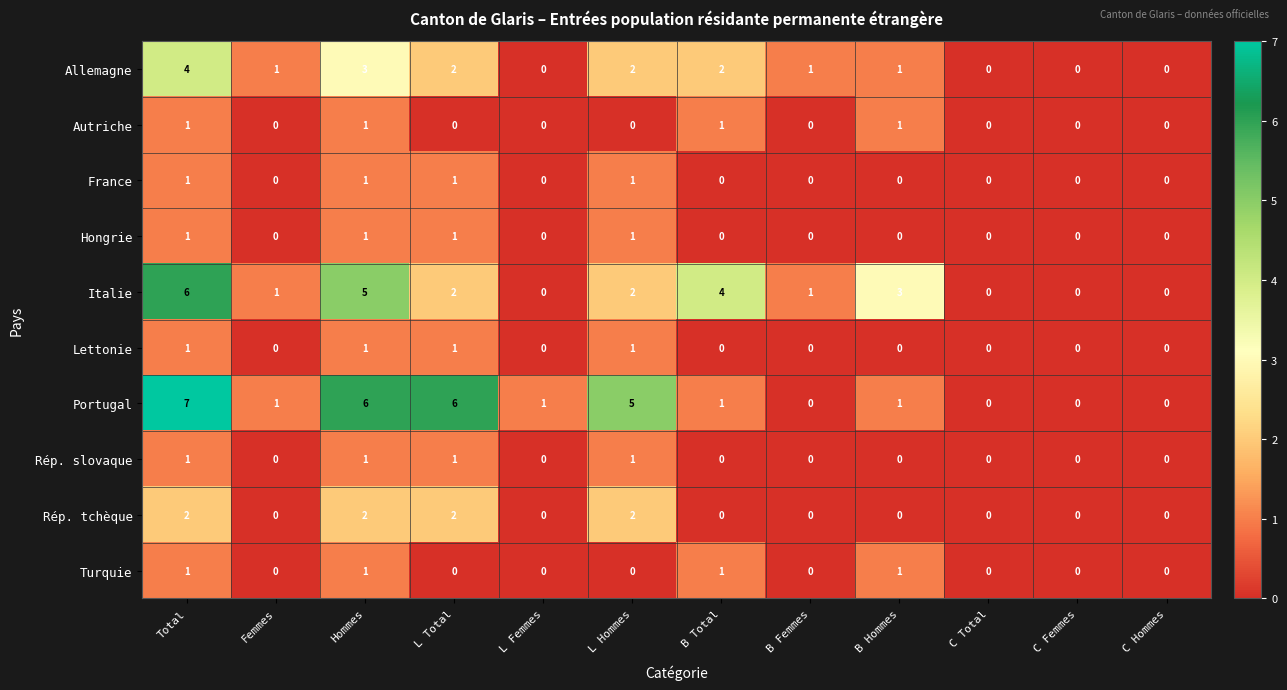

The value of Allemagne at Femmes is 1. True or false?

True